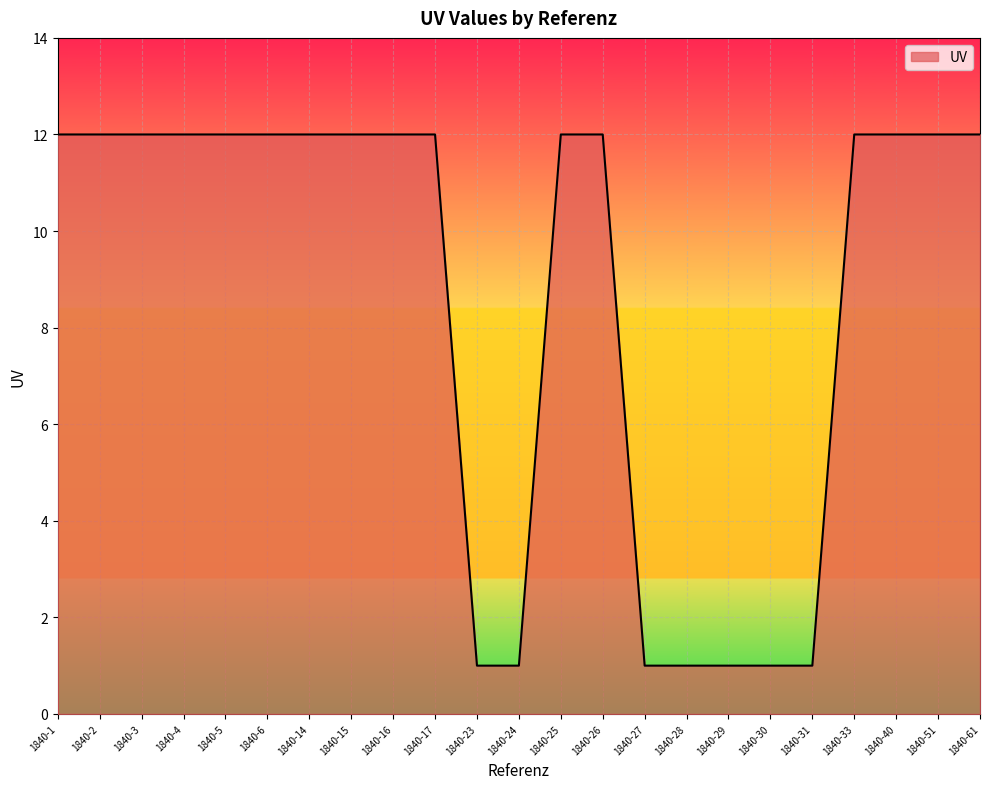

What is the sum of the values at 1840-16 and 1840-24?

13